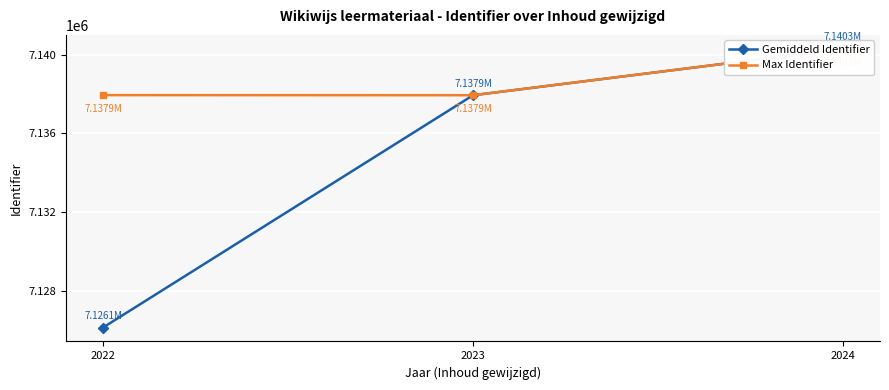

What is the minimum value for Max Identifier?

7137937